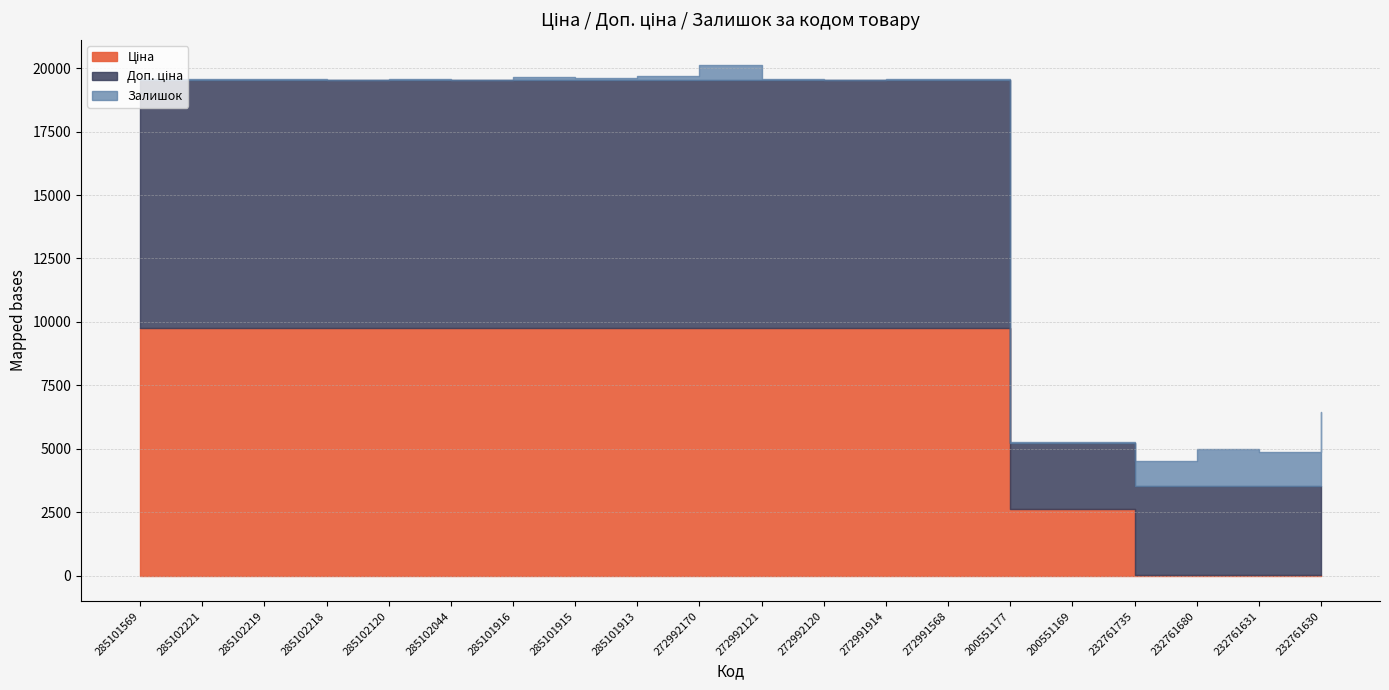

How many data points in Доп. ціна are above 9764?

14